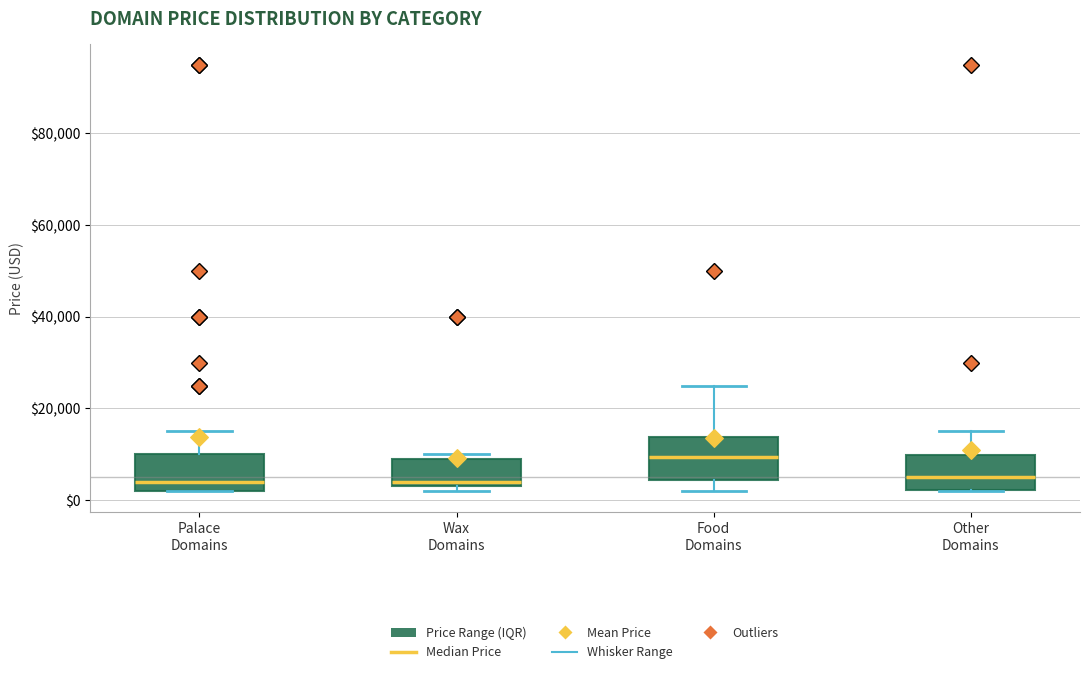

Reading left to right, read every box against the y-axis: the position of its median line, the range the box covers, and the ends of its whiskers. The values are not printed on the chart, so give them approximately, as read against the axis.

Palace Domains: median 4000, box 2000 to 10000, whiskers 2000 to 14000
Wax Domains: median 4000, box 2000 to 8000, whiskers 2000 (just below the box's lower edge) to 10000
Food Domains: median 10000, box 4000 to 14000, whiskers 2000 to 24000
Other Domains: median 4000, box 2000 to 10000, whiskers 2000 to 14000